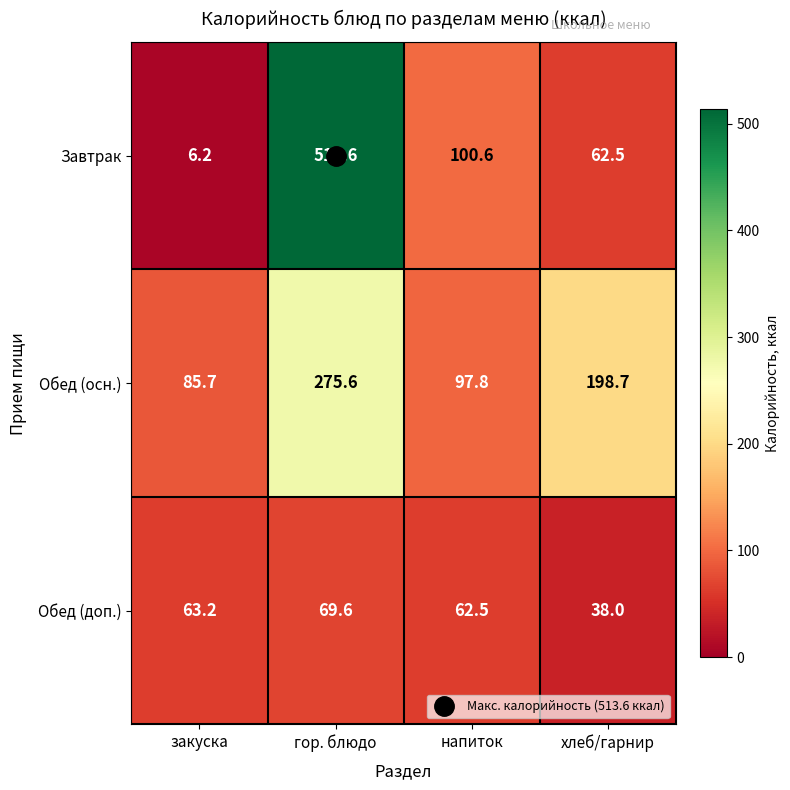

What is the average value of the Завтрак series?

170.7